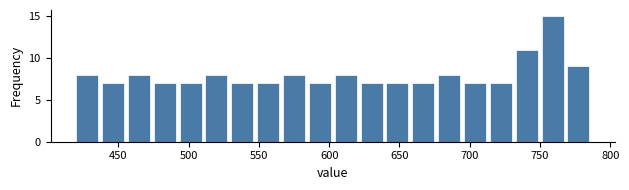

Around what value on the x-axis is the tallest bar? Give the approximate position of its centre, as read against the axis.

760